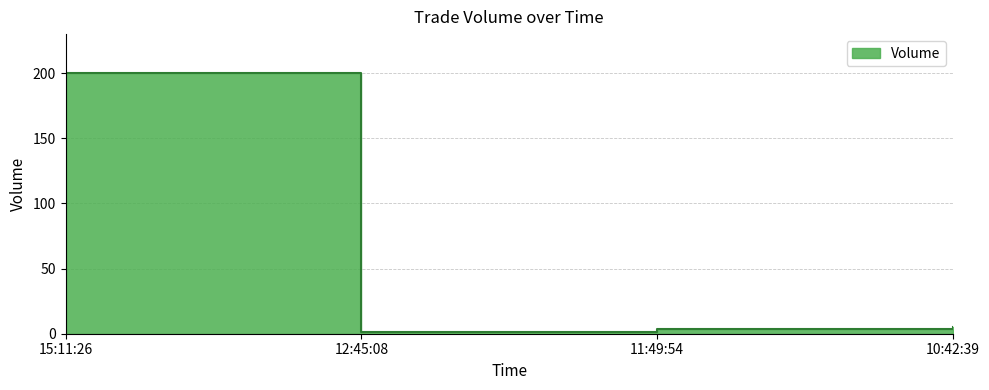

Which has a higher value, 11:49:54 or 15:11:26?

15:11:26